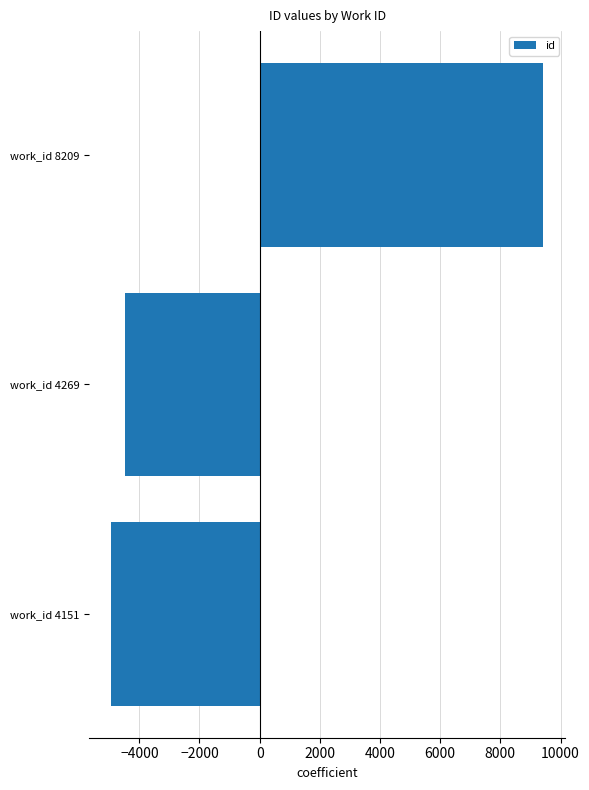

At which label is the value closest to 2245?

work_id 4269